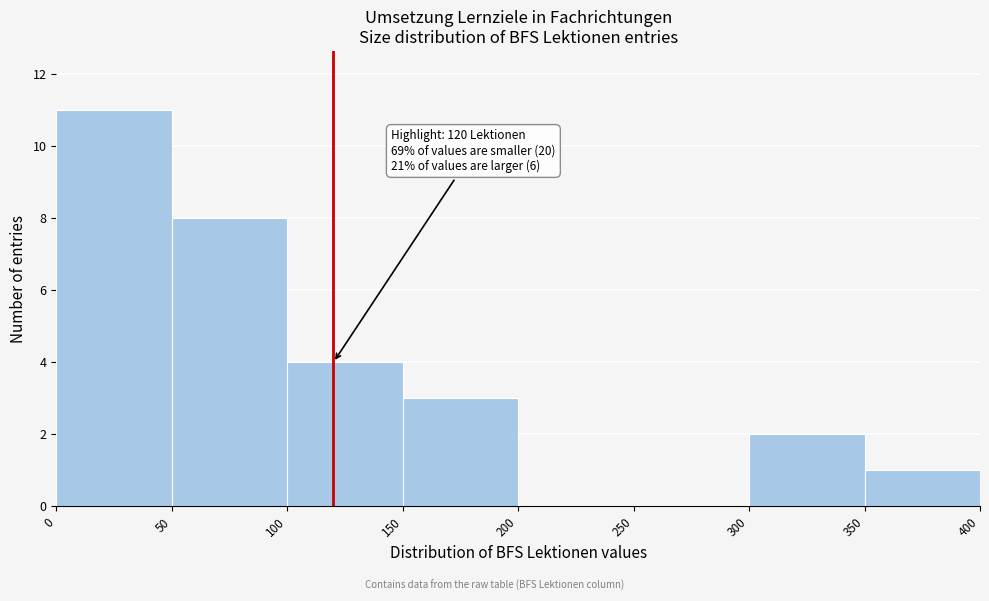

Which range on the x-axis has the tallest bar?

0 to 50